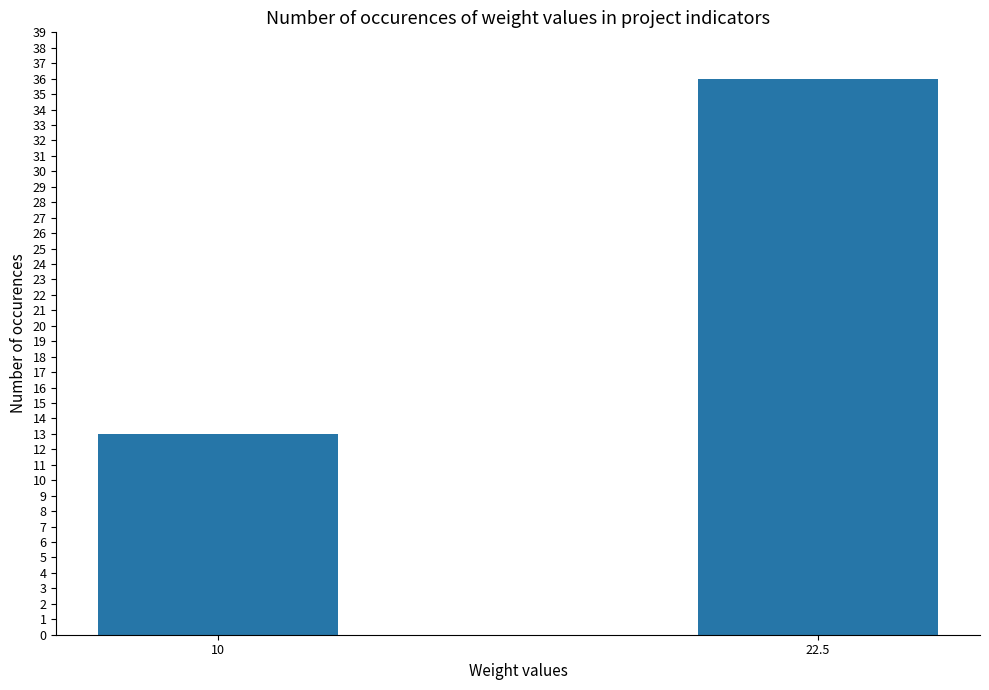

What is the sum of the values at 10 and 22.5?

49